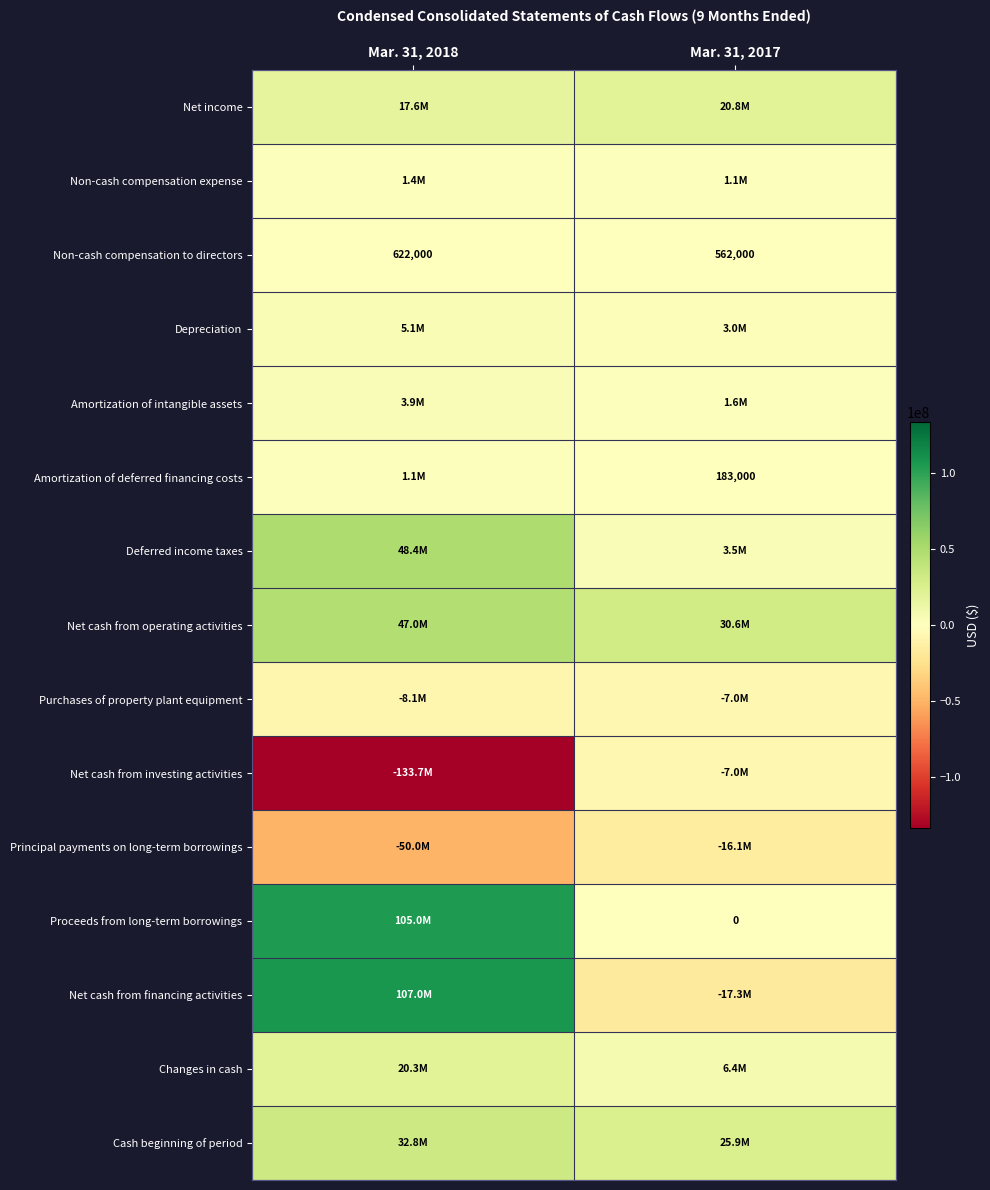

The value of Amortization of deferred financing costs at Mar. 31, 2017 is 183000. True or false?

True